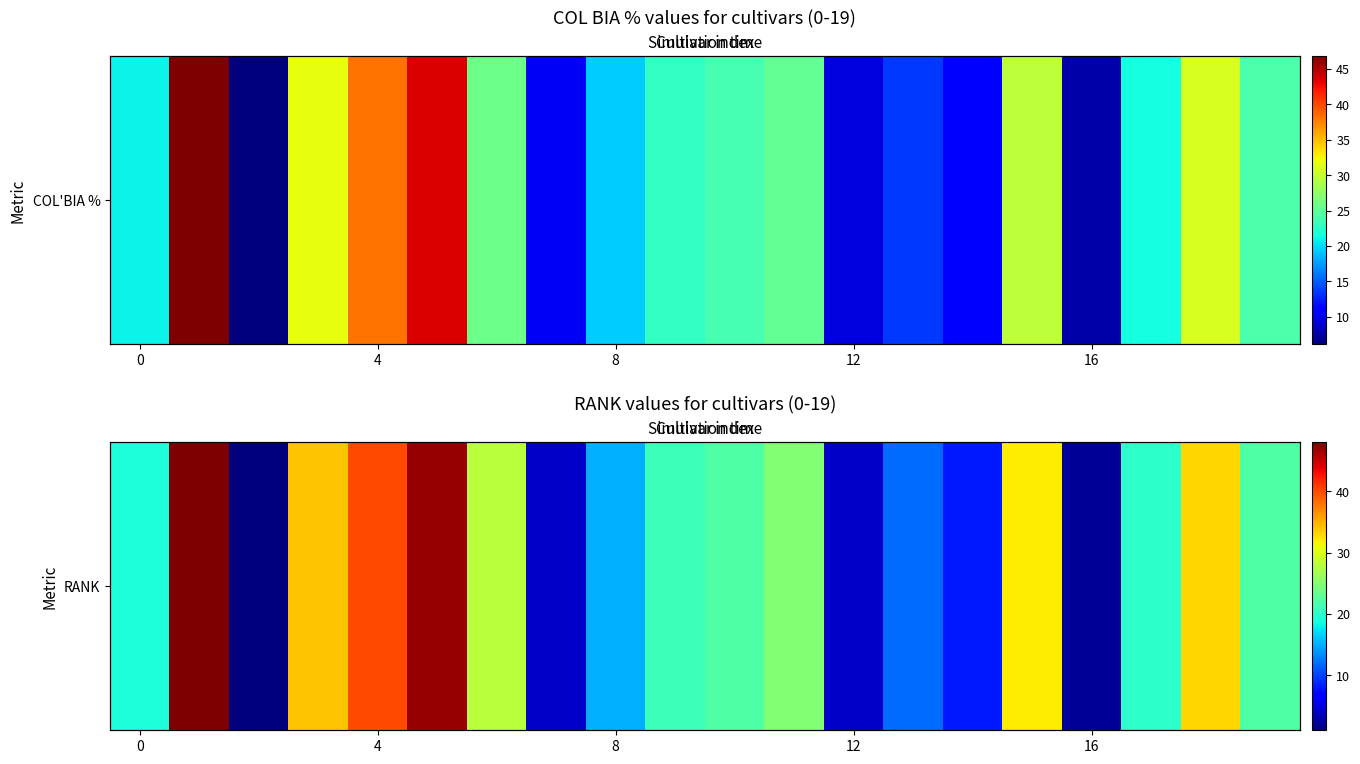

What is the smallest value displayed?

1